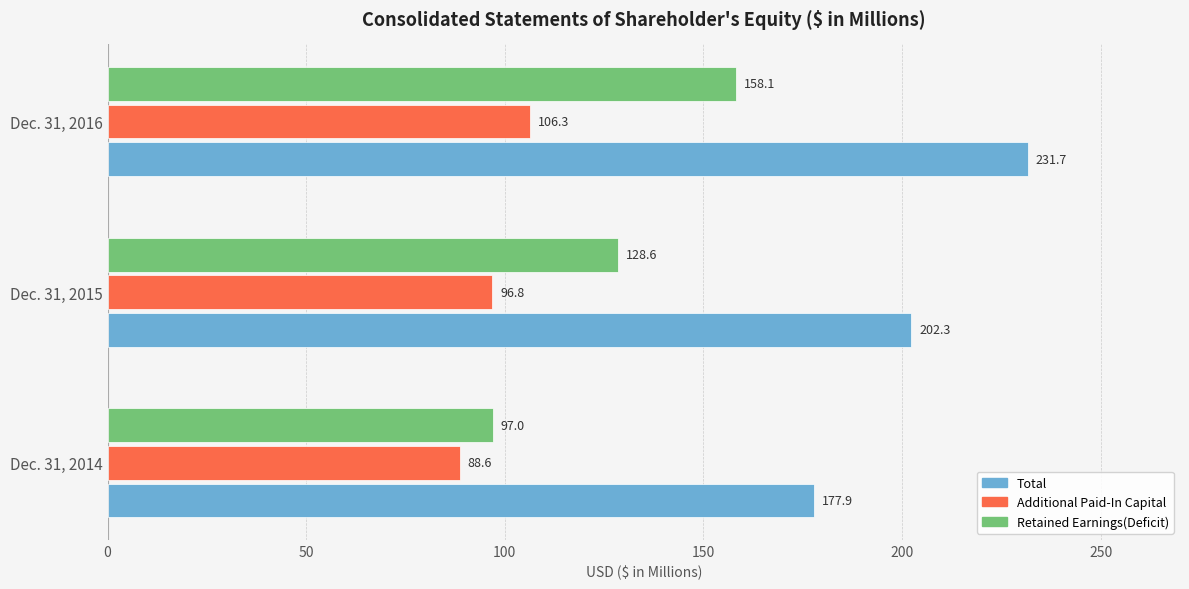

What are all the series names shown in the legend?

Total, Additional Paid-In Capital, Retained Earnings(Deficit)